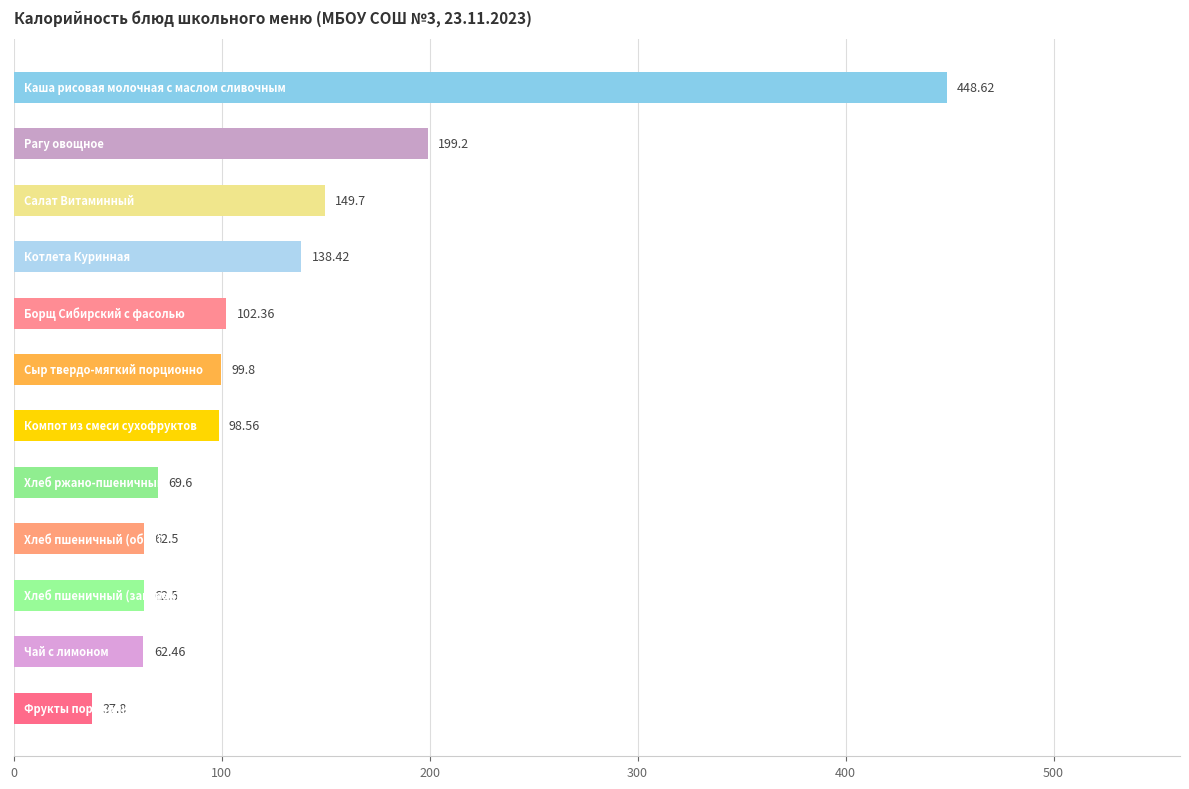

What is the average value?

127.6